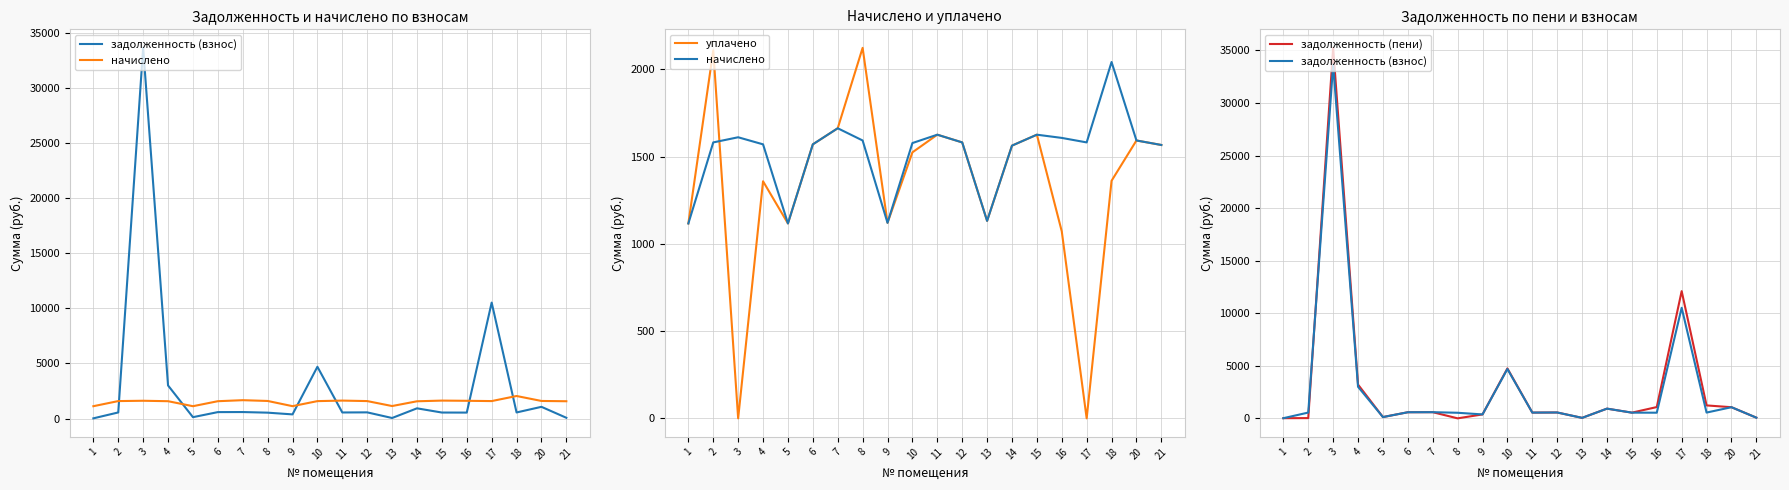

At which category does задолженность (пени) reach its first local valley?

5